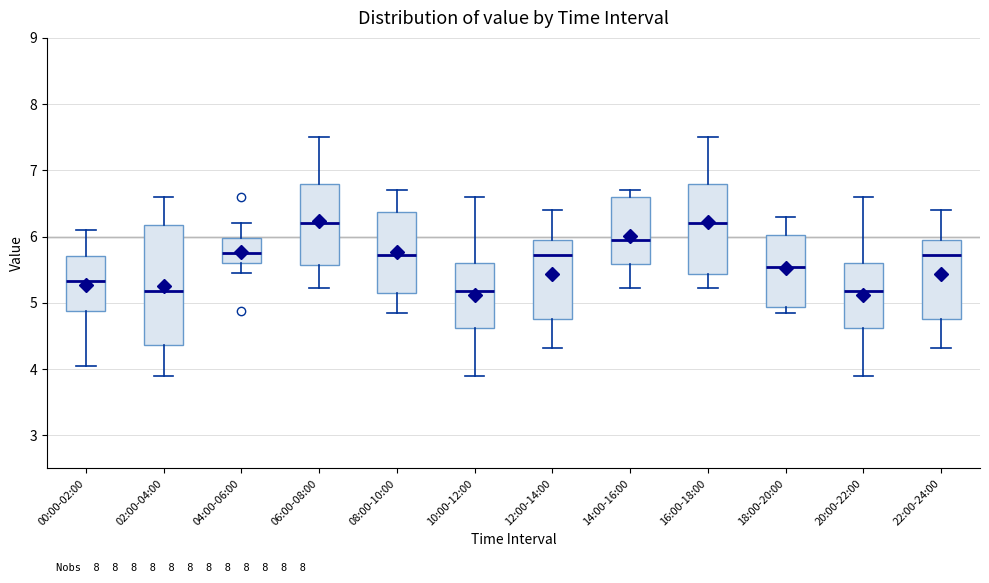

Reading left to right, transcribe this box plot: for each box, give where its median line is, the range the box spans, and where its two whiskers end, as read against the y-axis. The values are not printed on the chart, so give them approximately, as read against the axis.

00:00-02:00: median 5.3, box 4.9 to 5.7, whiskers 4.1 to 6.1
02:00-04:00: median 5.2, box 4.4 to 6.2, whiskers 3.9 to 6.6
04:00-06:00: median 5.8, box 5.6 to 6.0, whiskers 5.5 to 6.2
06:00-08:00: median 6.2, box 5.6 to 6.8, whiskers 5.2 to 7.5
08:00-10:00: median 5.7, box 5.2 to 6.4, whiskers 4.9 to 6.7
10:00-12:00: median 5.2, box 4.6 to 5.6, whiskers 3.9 to 6.6
12:00-14:00: median 5.7, box 4.8 to 6.0, whiskers 4.3 to 6.4
14:00-16:00: median 6.0, box 5.6 to 6.6, whiskers 5.2 to 6.7
16:00-18:00: median 6.2, box 5.4 to 6.8, whiskers 5.2 to 7.5
18:00-20:00: median 5.5, box 4.9 to 6.0, whiskers 4.9 (just below the box's lower edge) to 6.3
20:00-22:00: median 5.2, box 4.6 to 5.6, whiskers 3.9 to 6.6
22:00-24:00: median 5.7, box 4.8 to 6.0, whiskers 4.3 to 6.4